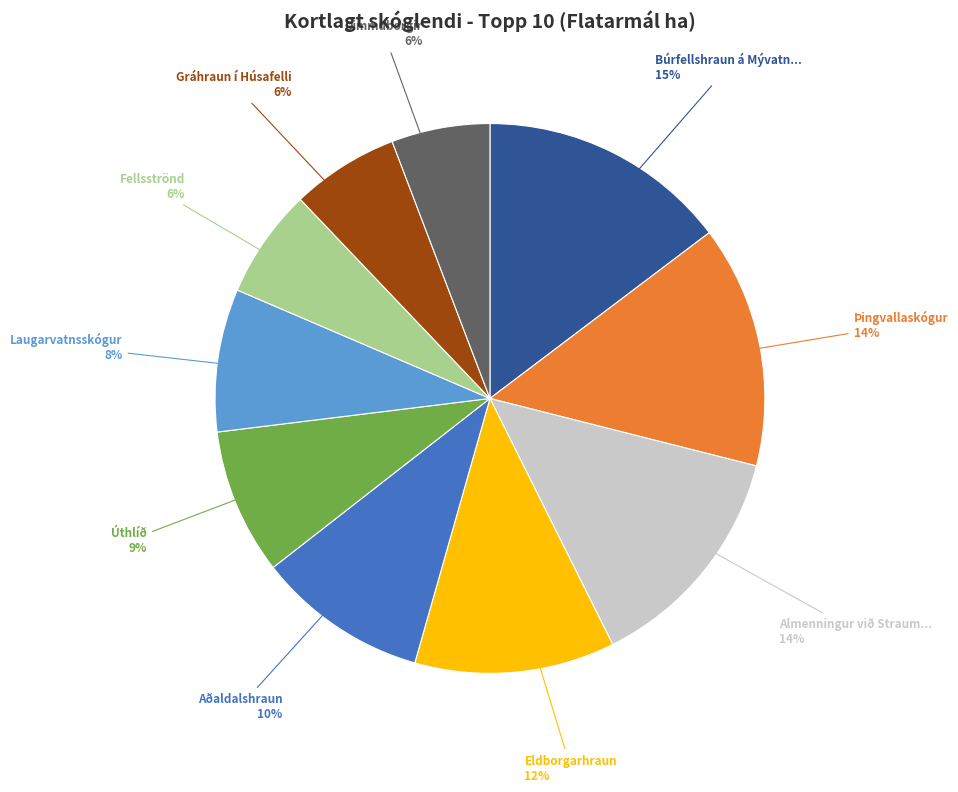

Does any single category account for the majority?

No